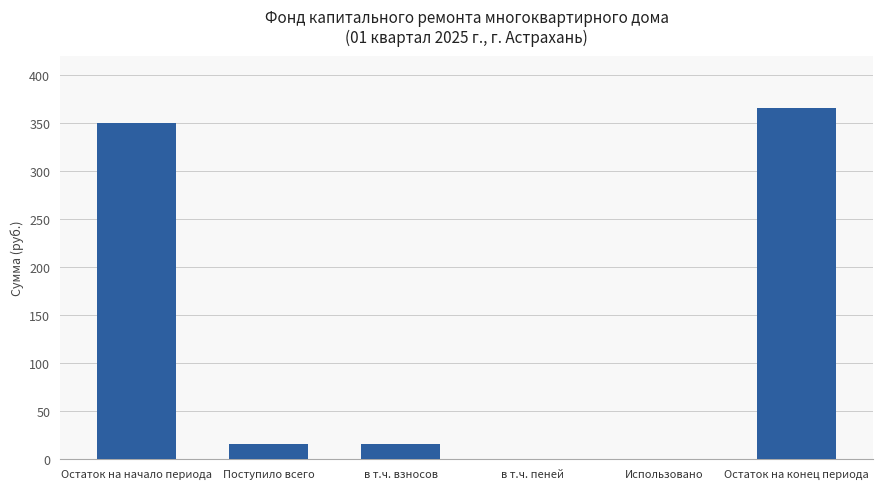

Between Остаток на конец периода and в т.ч. взносов, which is larger?

Остаток на конец периода